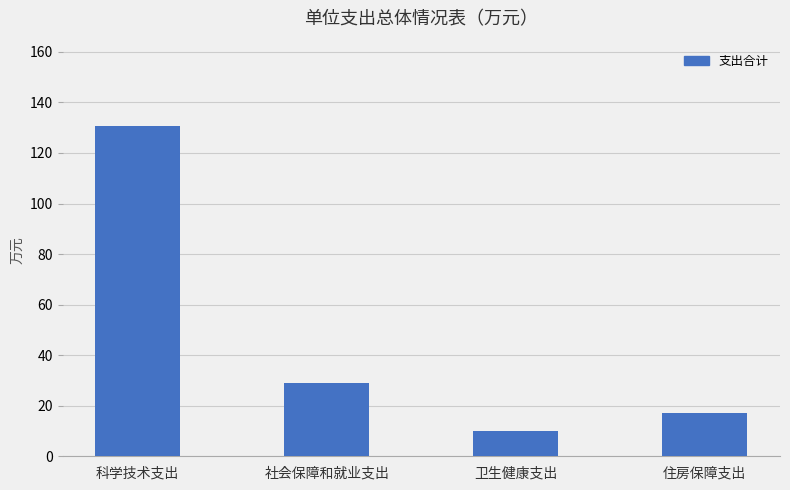

At which category does the chart reach its minimum across all series?

卫生健康支出